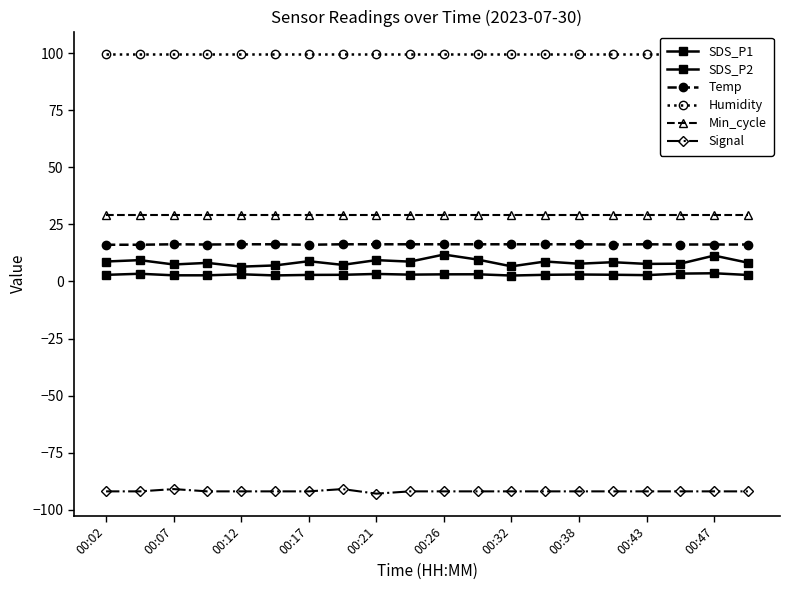

True or false: SDS_P2 has a value of 1.2 at 00:38.

False